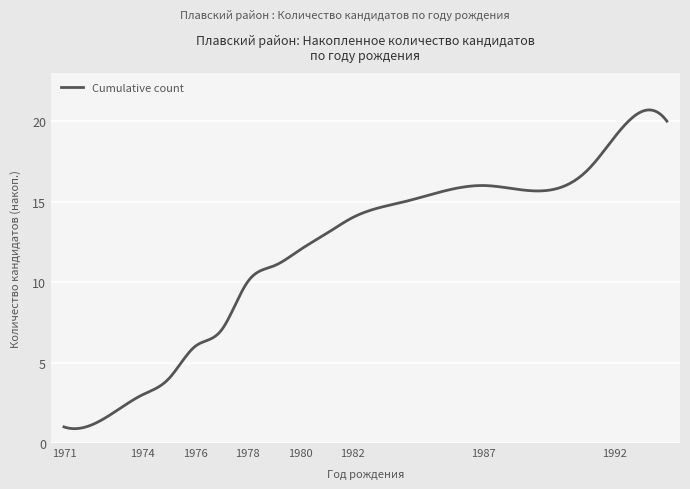

What is the difference between the maximum and minimum values?

19.8